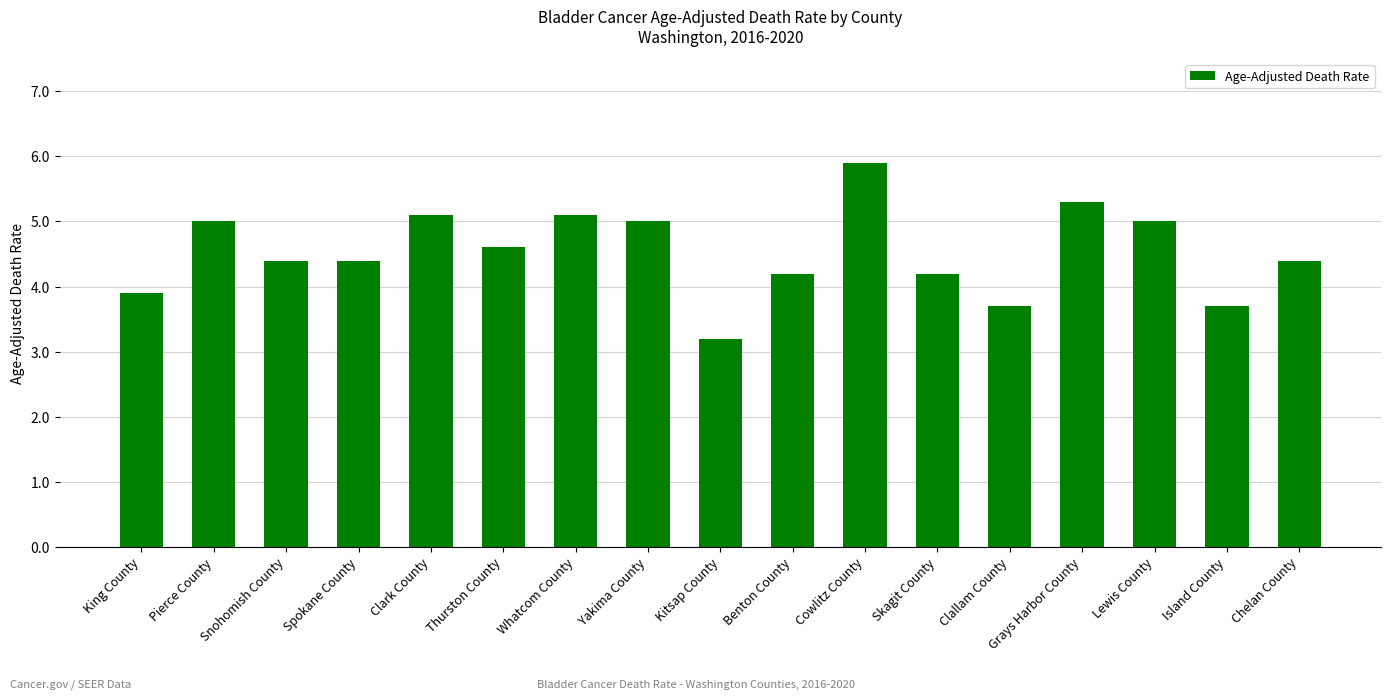

The chart shows a value of 5.5 at Kitsap County. True or false?

False